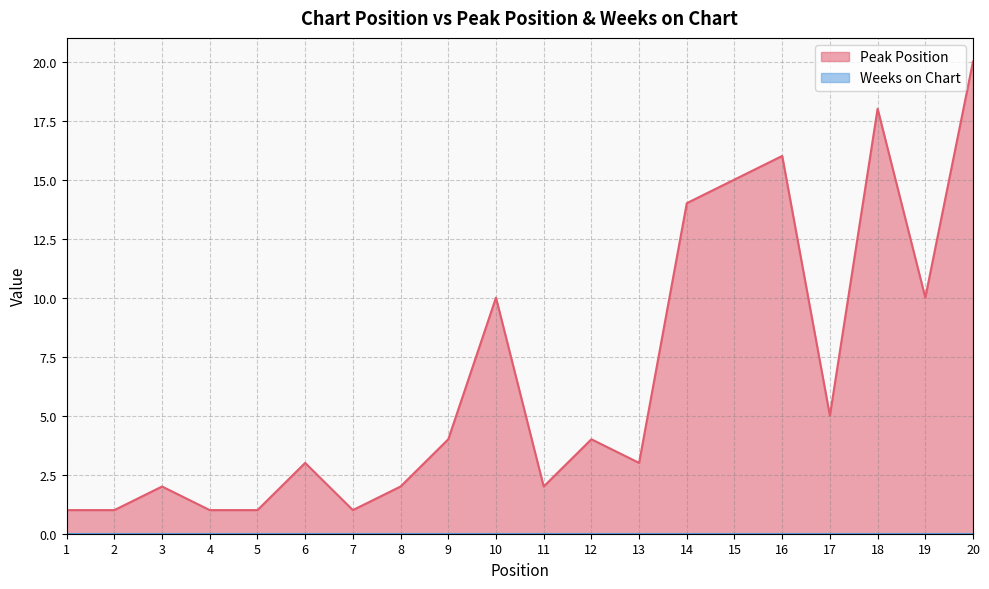

What is the smallest value displayed?

0